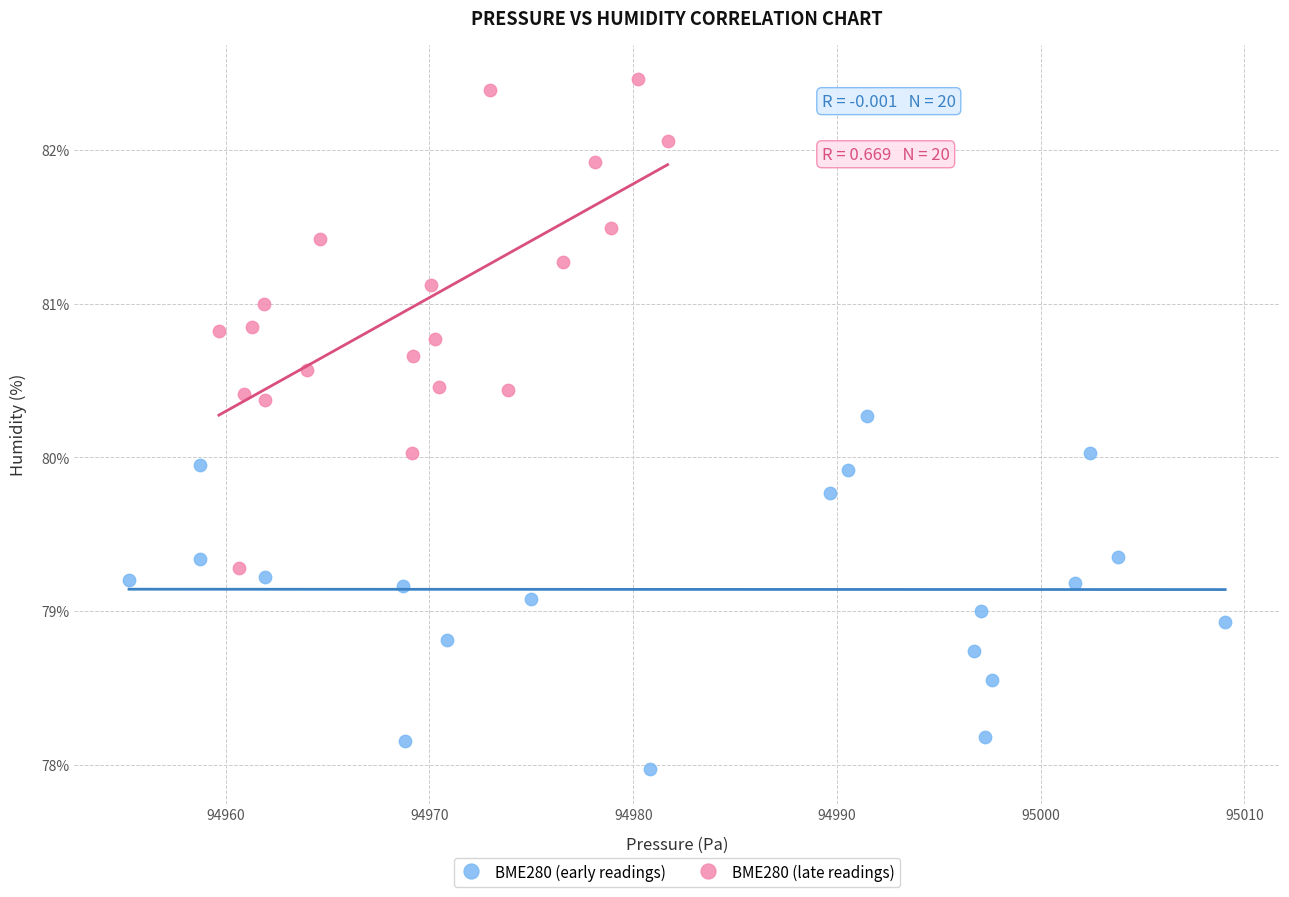

Which series contains the highest Y value?

BME280 (late readings)